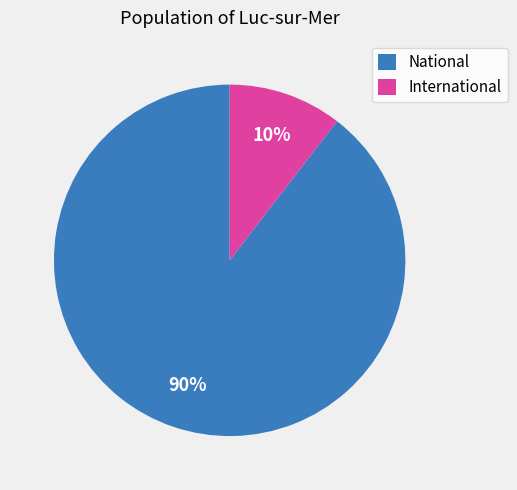

What is the majority slice?

National